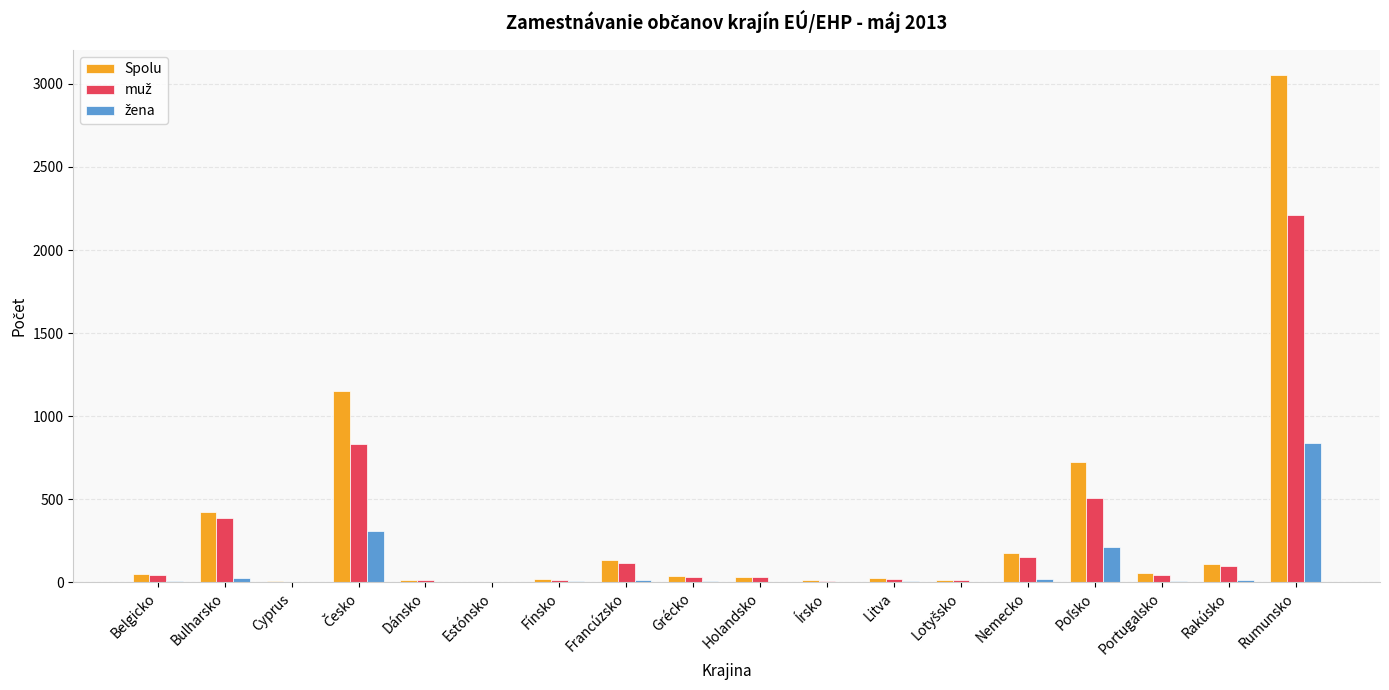

What is the maximum value shown in the chart?

3052